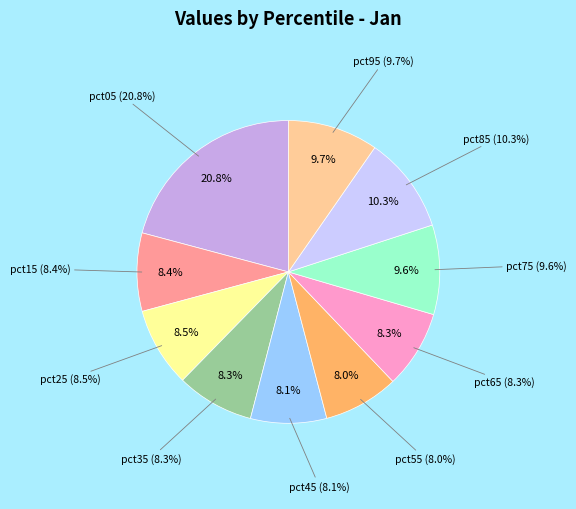

Which category has the biggest portion of the pie?

pct05